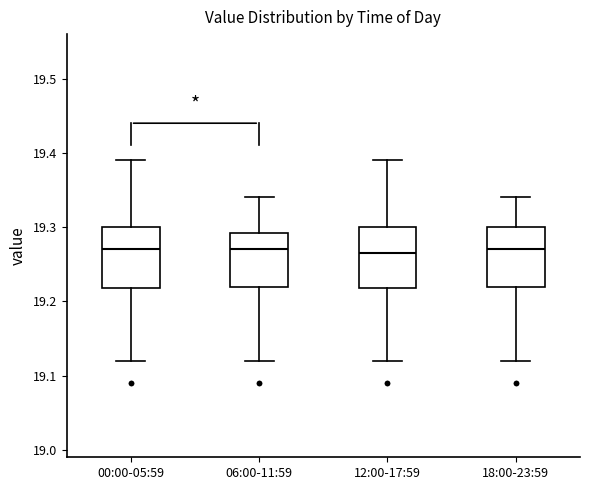

Reading left to right, transcribe this box plot: for each box, give where its median line is, the range the box spans, and where its two whiskers end, as read against the y-axis. The values are not printed on the chart, so give them approximately, as read against the axis.

00:00-05:59: median 19.27, box 19.22 to 19.30, whiskers 19.12 to 19.39
06:00-11:59: median 19.27, box 19.22 to 19.29, whiskers 19.12 to 19.34
12:00-17:59: median 19.27, box 19.22 to 19.30, whiskers 19.12 to 19.39
18:00-23:59: median 19.27, box 19.22 to 19.30, whiskers 19.12 to 19.34